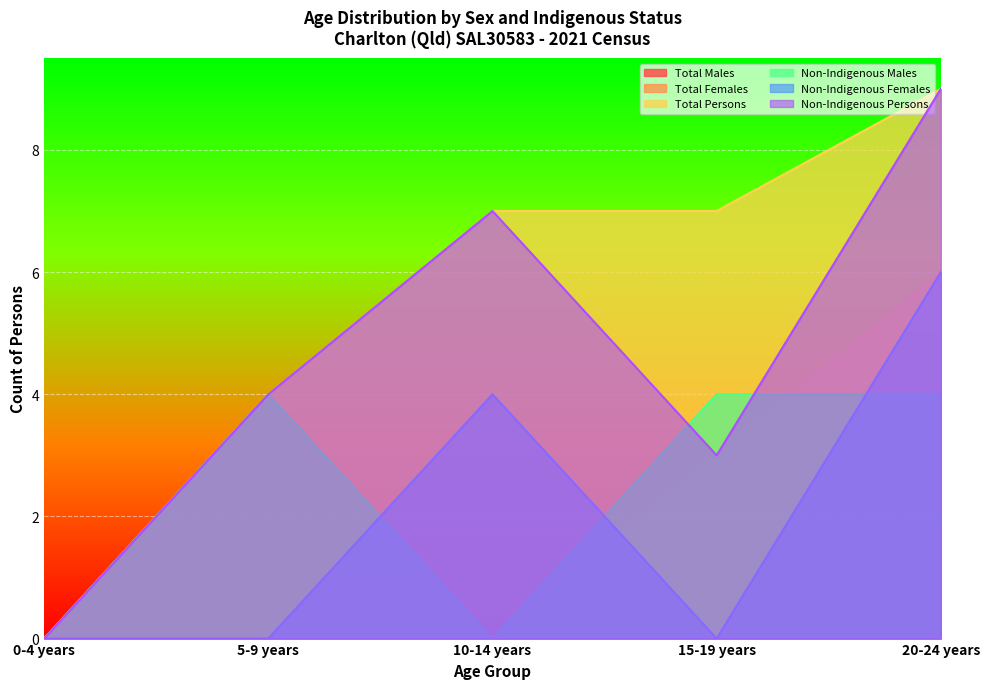

What is the value of the Total Persons point at the 5th from the left?

9